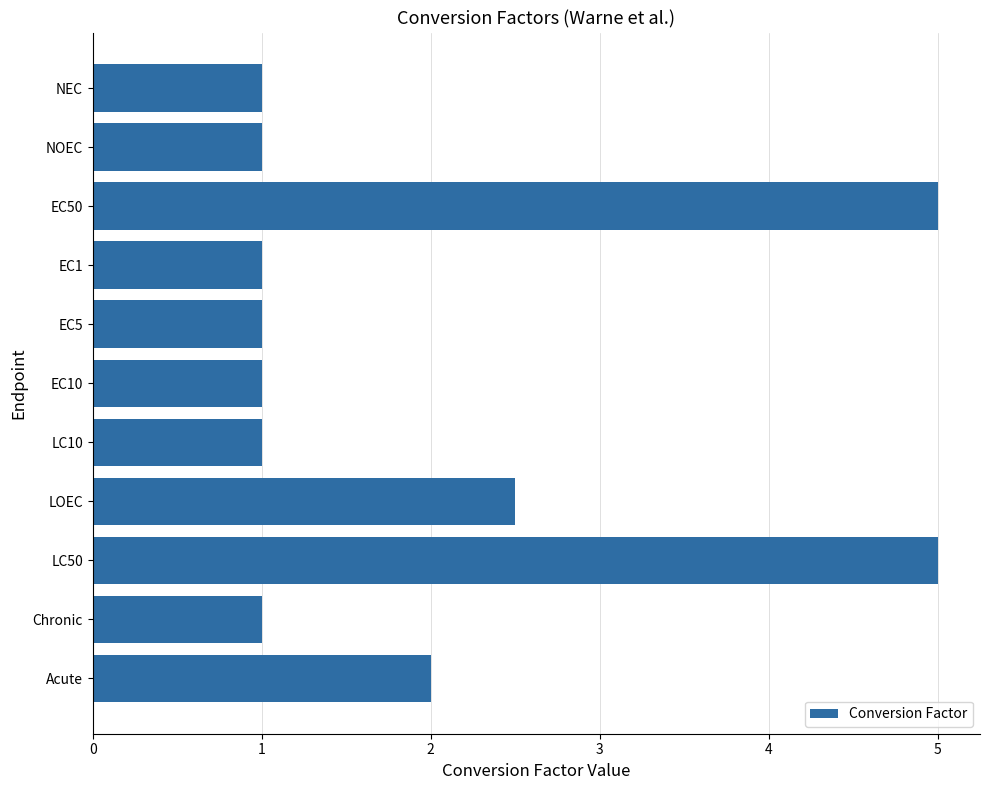

At which label is the value closest to 3?

LOEC